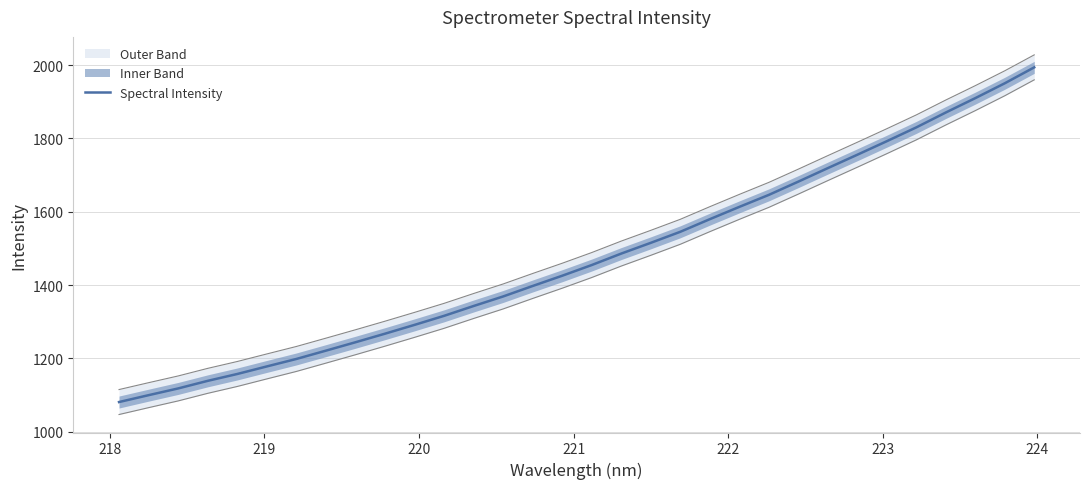

How many values are below 1454?

16